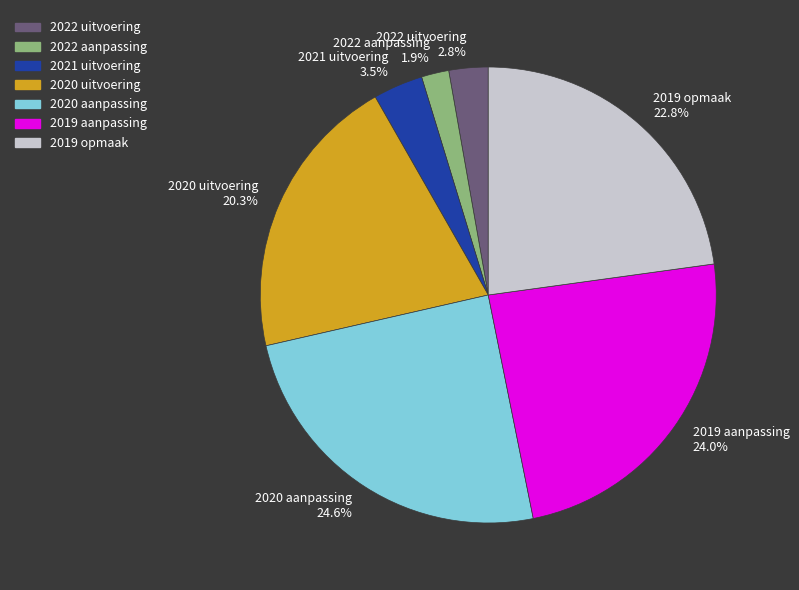

Between 2019 opmaak and 2020 aanpassing, which is larger?

2020 aanpassing